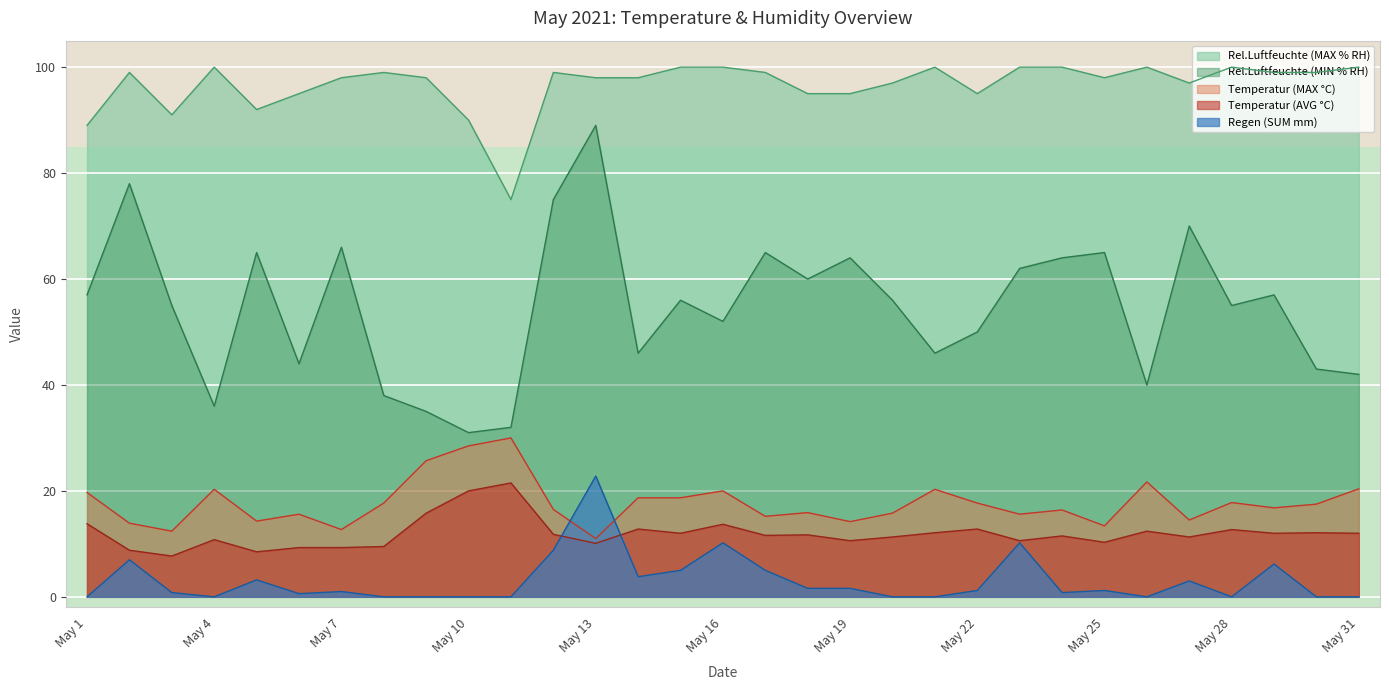

What is the value of the Regen (SUM mm) point at the 13th from the left?

22.8